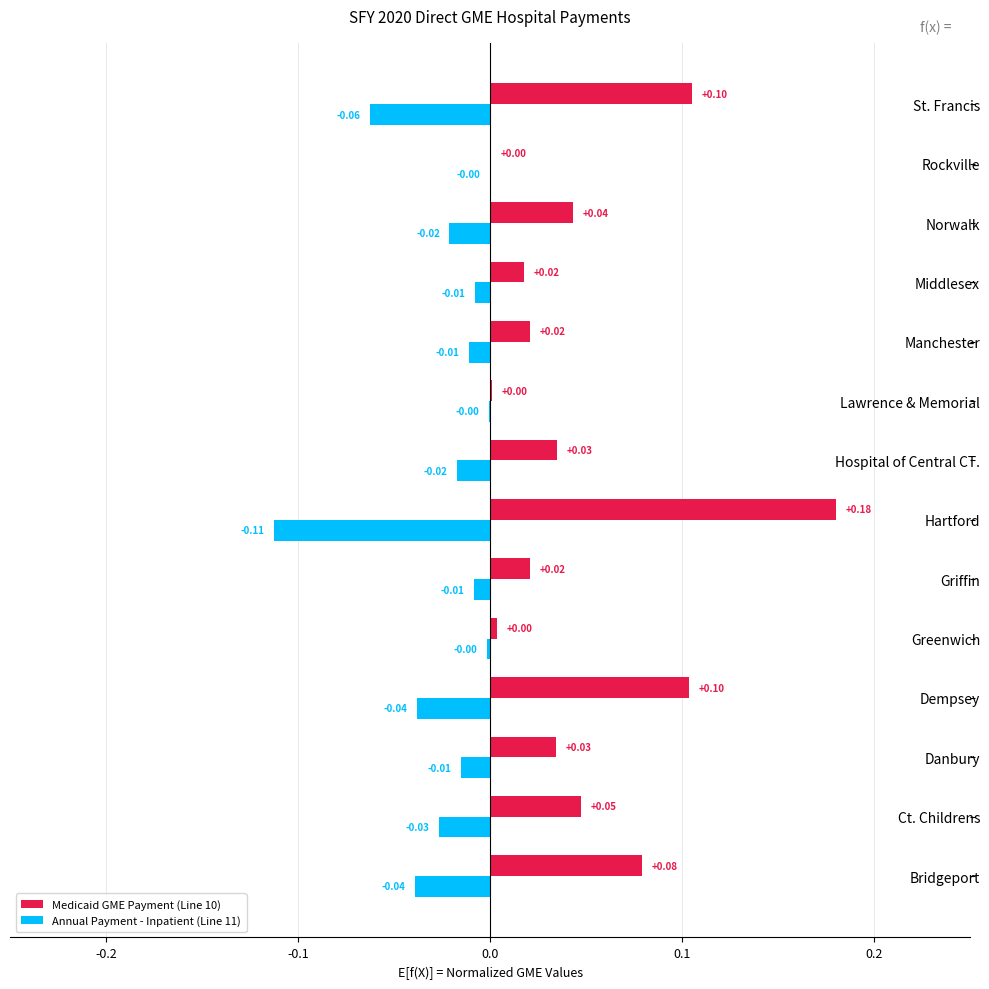

What is the sum of all Medicaid GME Payment (Line 10) values?

0.7